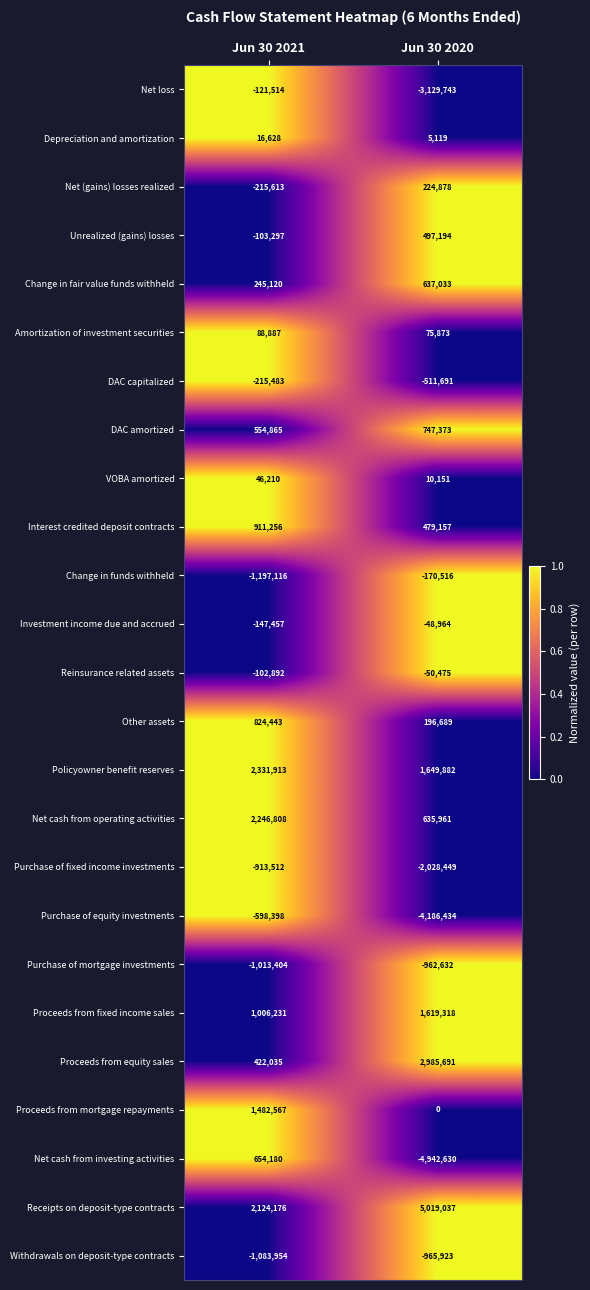

At how many categories does at least one series exceed 0?

2